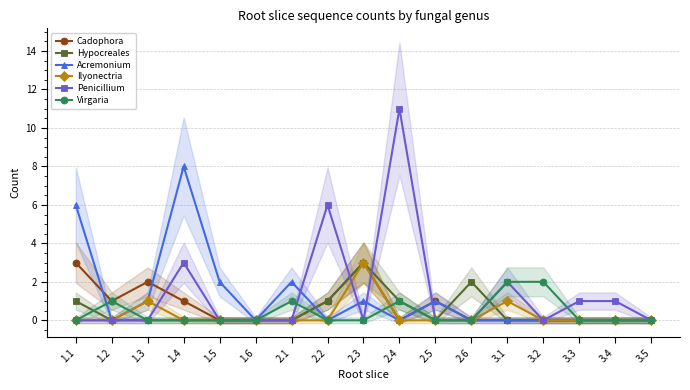

Reading right to left, extract all data points from this chart.

Cadophora: 3.5=0	3.4=0	3.3=0	3.2=0	3.1=0	2.6=0	2.5=1	2.4=0	2.3=3	2.2=1	2.1=0	1.6=0	1.5=0	1.4=1	1.3=2	1.2=1	1.1=3
Hypocreales: 3.5=0	3.4=0	3.3=0	3.2=0	3.1=0	2.6=2	2.5=0	2.4=1	2.3=3	2.2=1	2.1=0	1.6=0	1.5=0	1.4=0	1.3=0	1.2=0	1.1=1
Acremonium: 3.5=0	3.4=0	3.3=0	3.2=0	3.1=0	2.6=0	2.5=1	2.4=0	2.3=1	2.2=0	2.1=2	1.6=0	1.5=2	1.4=8	1.3=1	1.2=0	1.1=6
Ilyonectria: 3.5=0	3.4=0	3.3=0	3.2=0	3.1=1	2.6=0	2.5=0	2.4=0	2.3=3	2.2=0	2.1=0	1.6=0	1.5=0	1.4=0	1.3=1	1.2=0	1.1=0
Penicillium: 3.5=0	3.4=1	3.3=1	3.2=0	3.1=2	2.6=0	2.5=0	2.4=11	2.3=0	2.2=6	2.1=0	1.6=0	1.5=0	1.4=3	1.3=0	1.2=0	1.1=0
Virgaria: 3.5=0	3.4=0	3.3=0	3.2=2	3.1=2	2.6=0	2.5=0	2.4=1	2.3=0	2.2=0	2.1=1	1.6=0	1.5=0	1.4=0	1.3=0	1.2=1	1.1=0